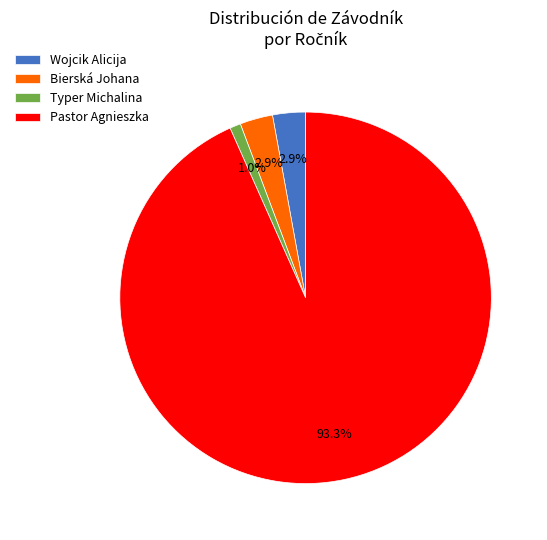

To the nearest percent, what percentage of the pie is Wojcik Alicija?

3%